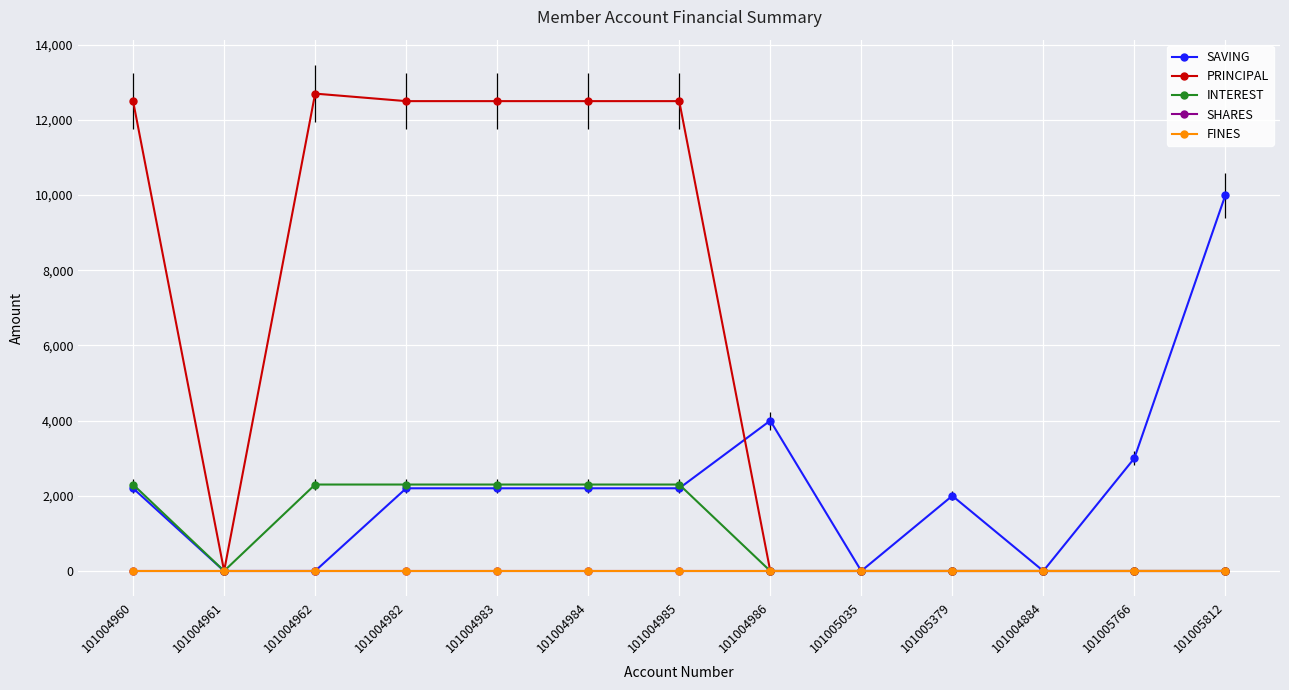

What is the label of the 3rd point from the right?

101004884